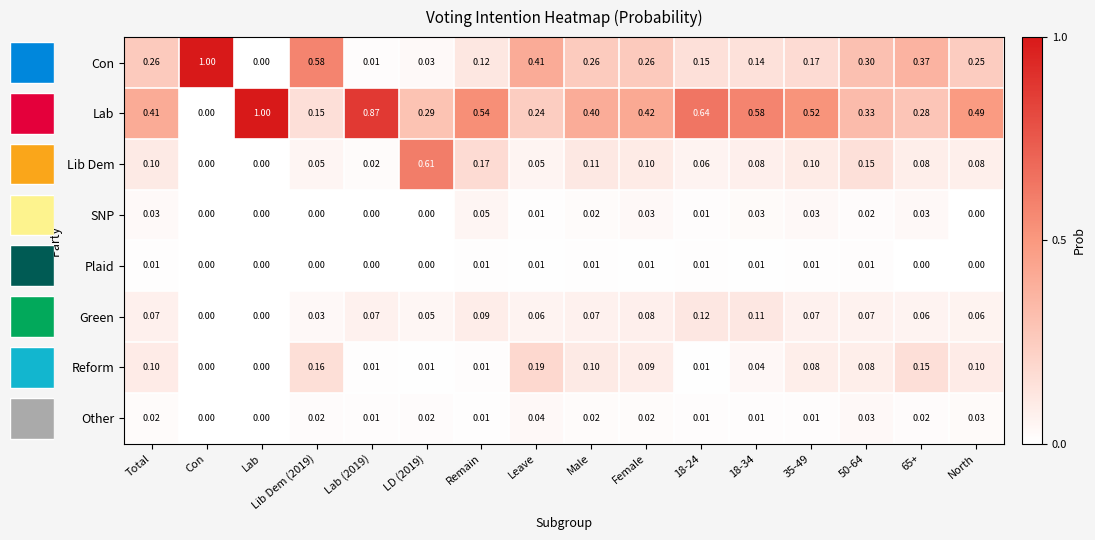

Between LD (2019) and 65+, which series saw the biggest shift?

Lib Dem